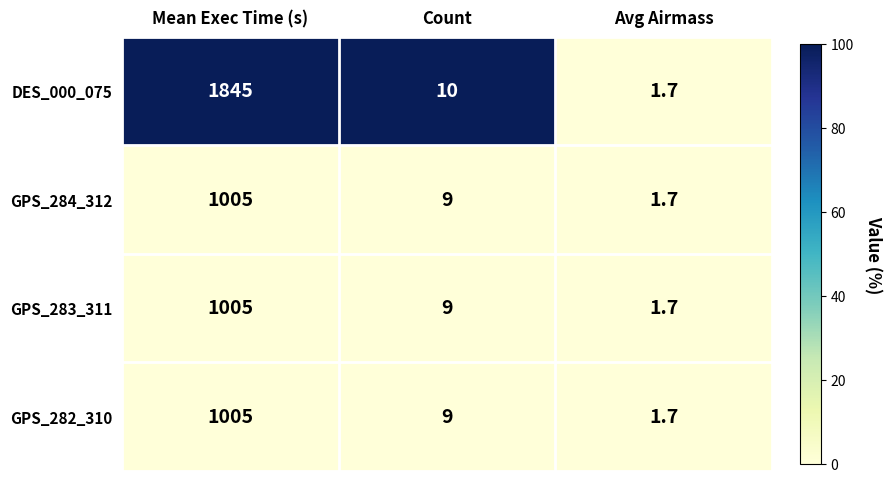

Which series has the largest total across all categories?

DES_000_075